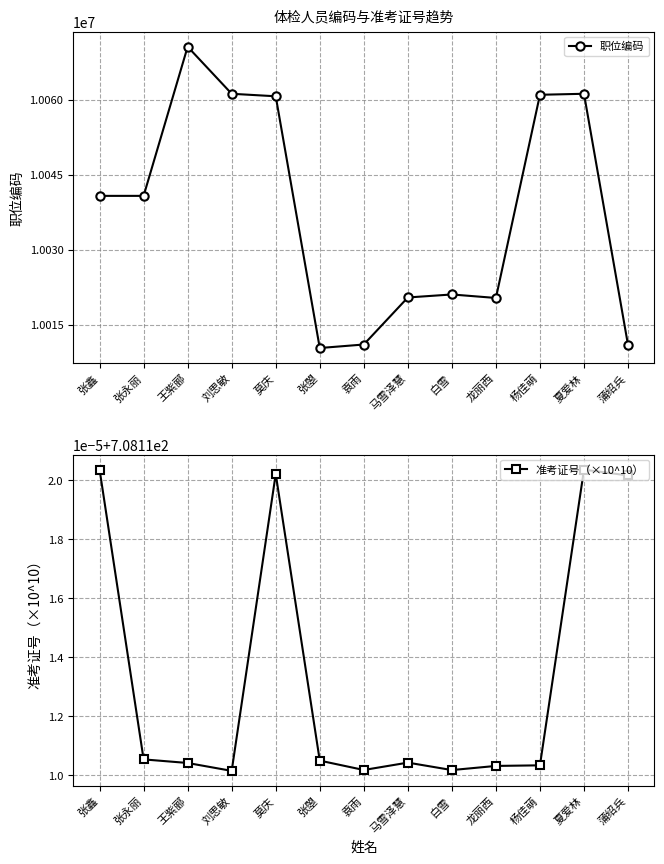

At which label is 职位编码 closest to 10040501?

张鑫